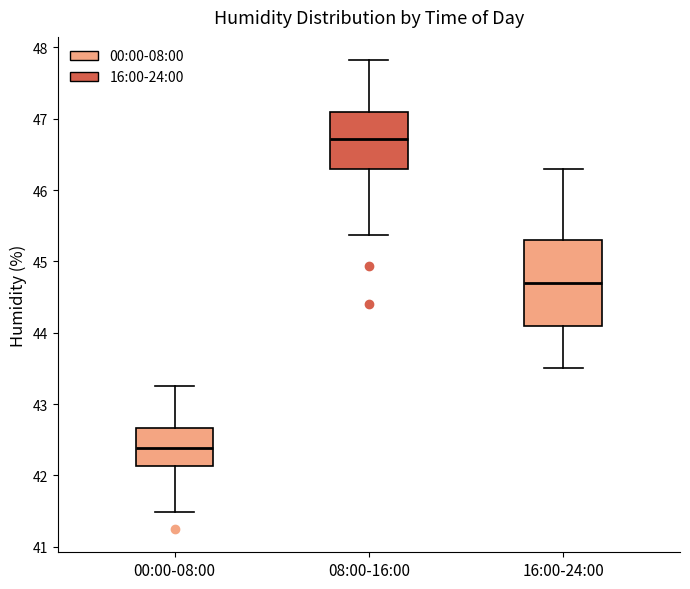

Where does the upper whisker of the box for 16:00-24:00 end on the y-axis? The values are not printed on the chart, so give them approximately, as read against the axis.

46.3